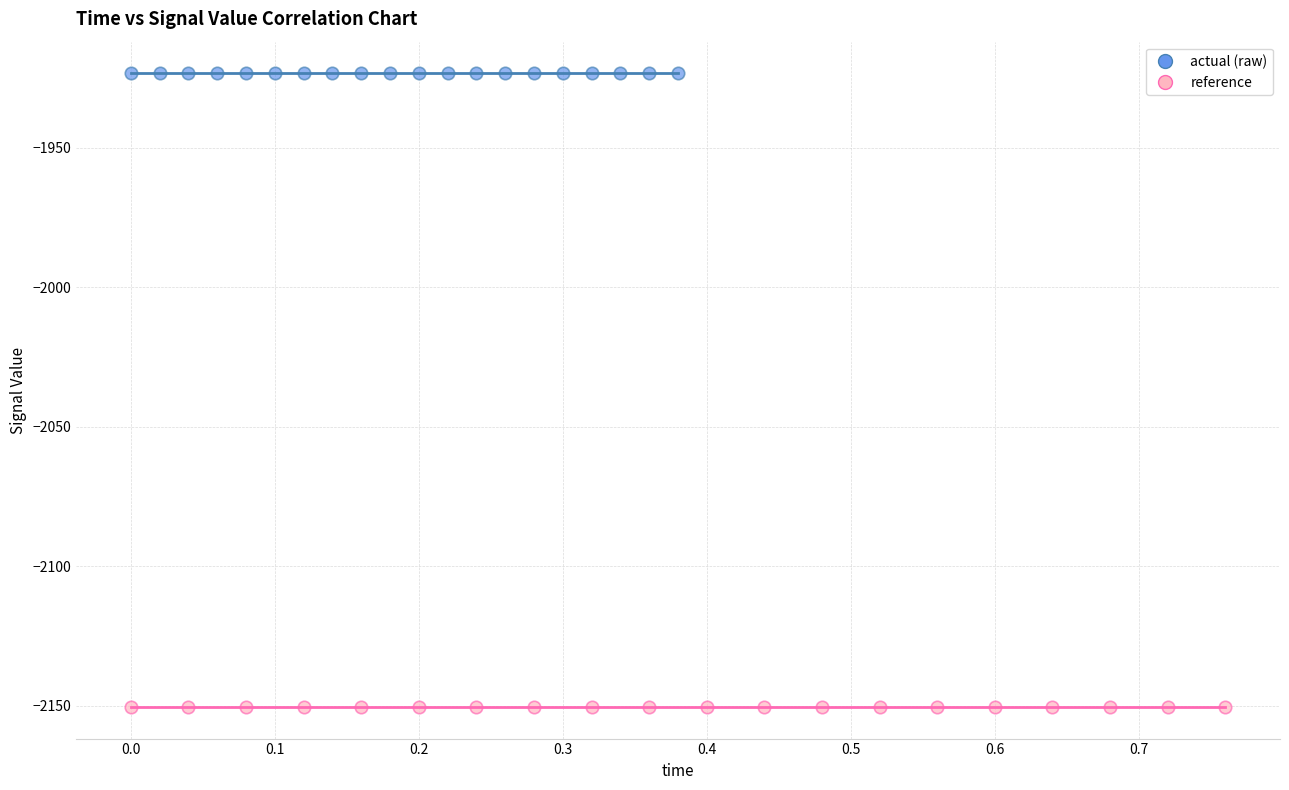

Which series reaches the maximum Y coordinate?

actual (raw)